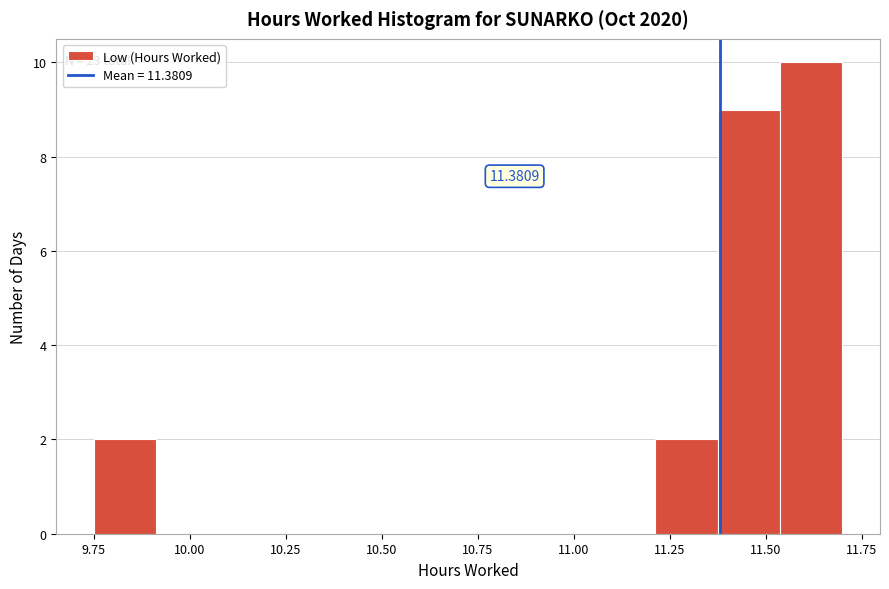

Read against the x-axis, roughly where is the centre of the tallest bar?

11.60